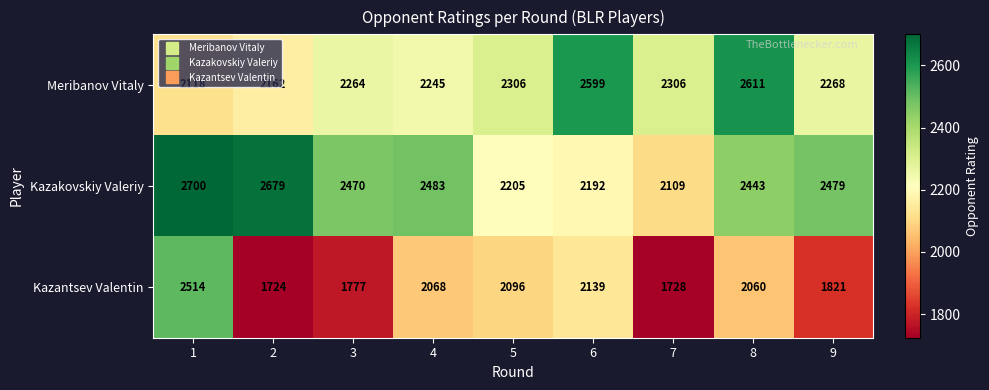

Which series has the largest total across all categories?

Kazakovskiy Valeriy